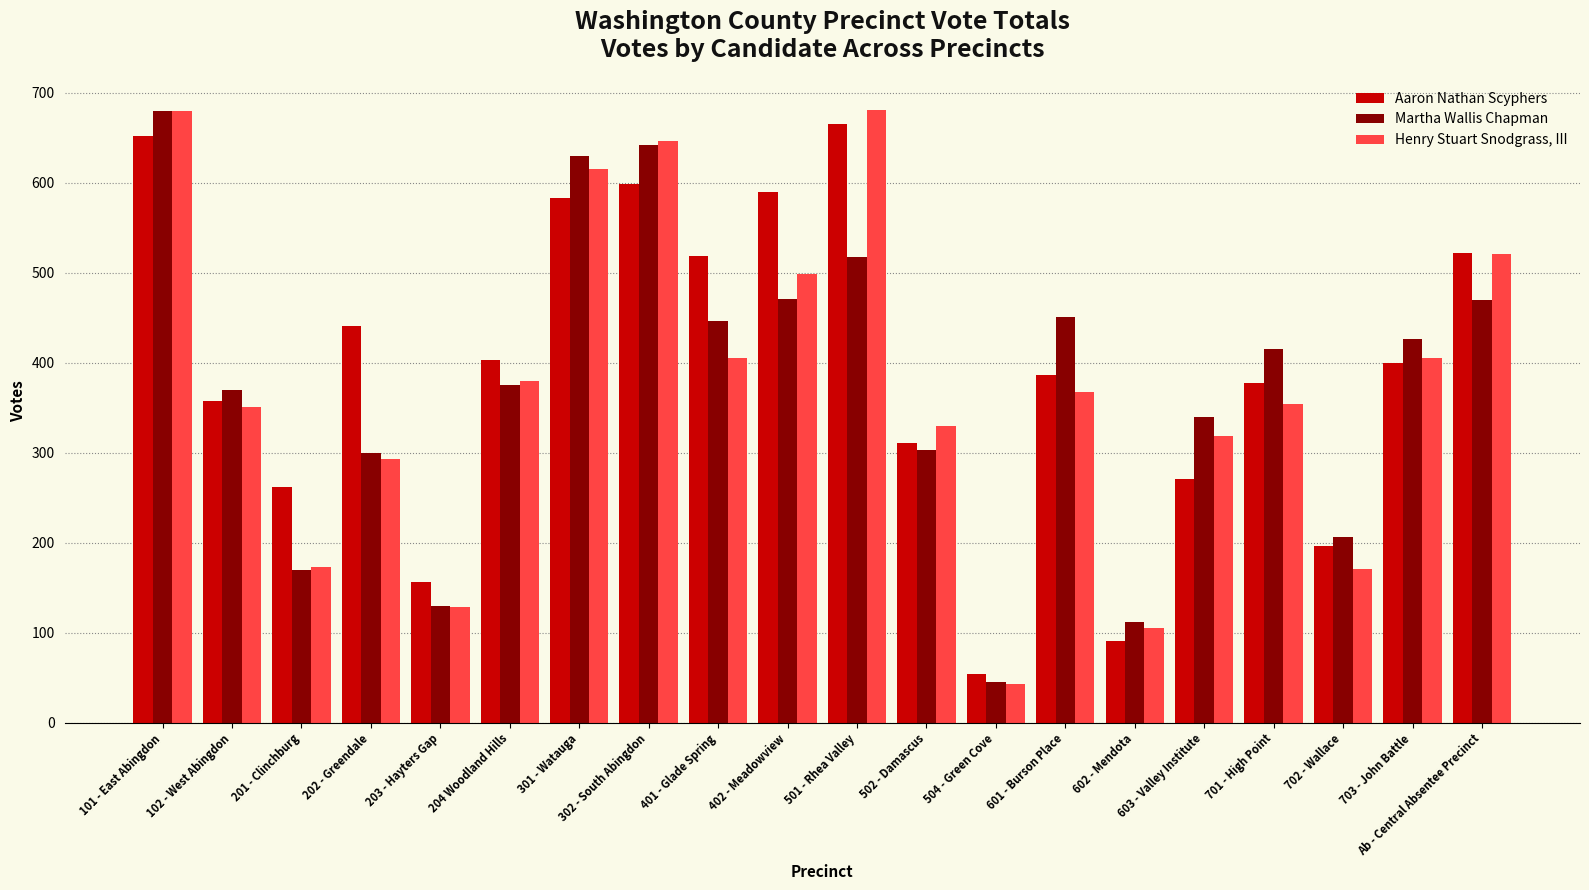

Is it true that Henry Stuart Snodgrass, III equals 1095 at 301 - Watauga?

False